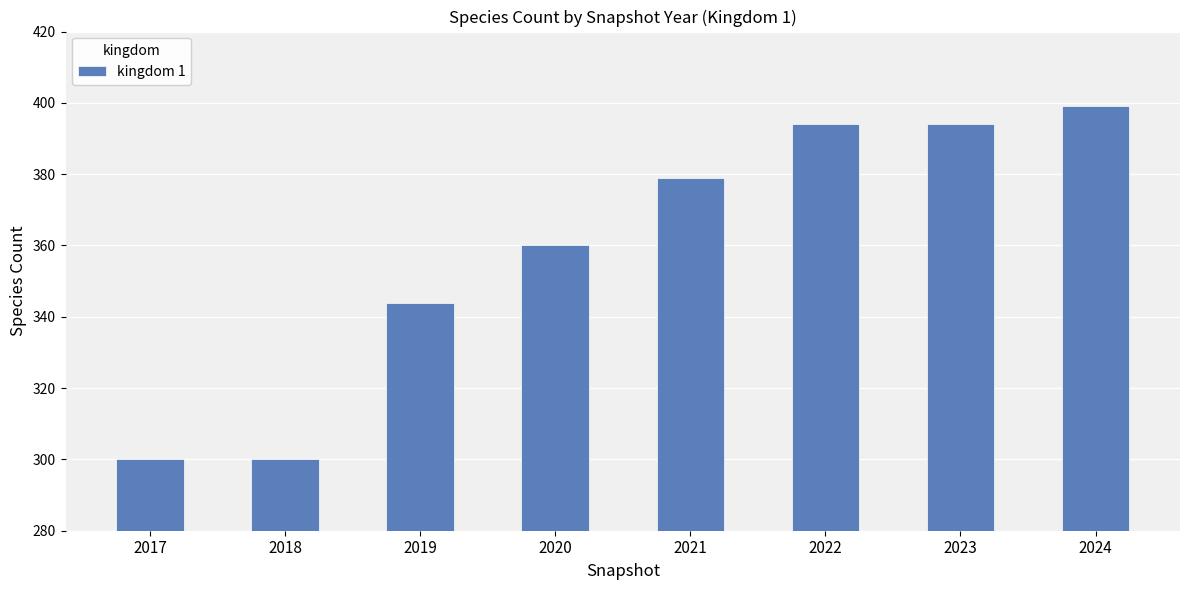

Between 2021 and 2022, which is larger?

2022